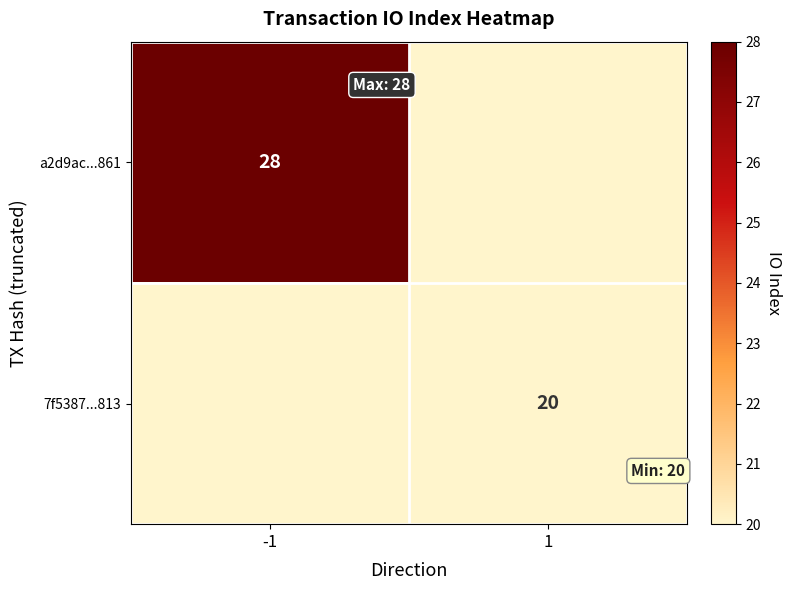

Is it true that a2d9ac...861 equals 48 at -1?

False